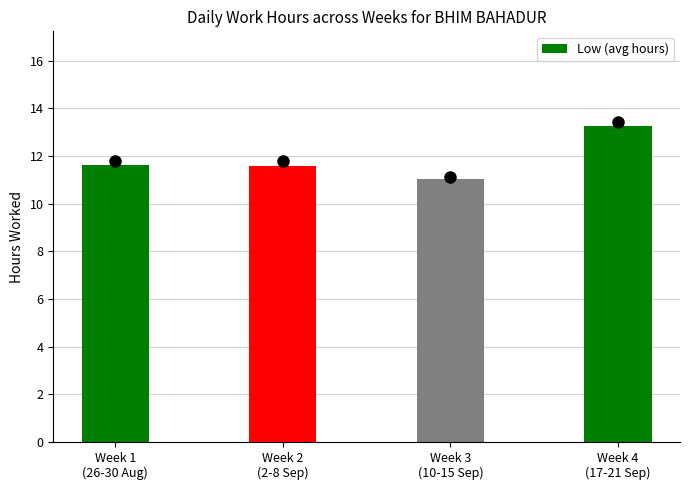

What is the minimum value shown in the chart?

11.0